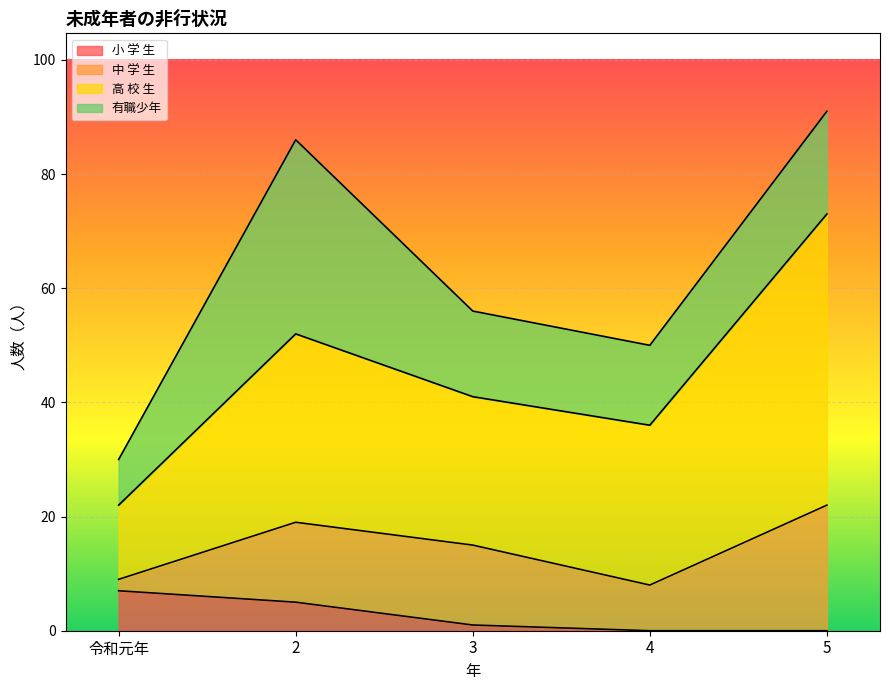

The value of 小 学 生 at 2 is 5. True or false?

True